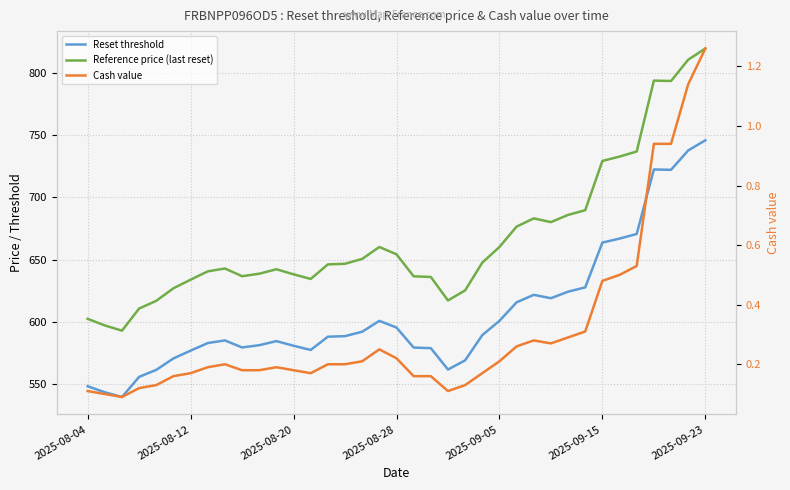

How many values in the Reference price (last reset) series are below 646?

18